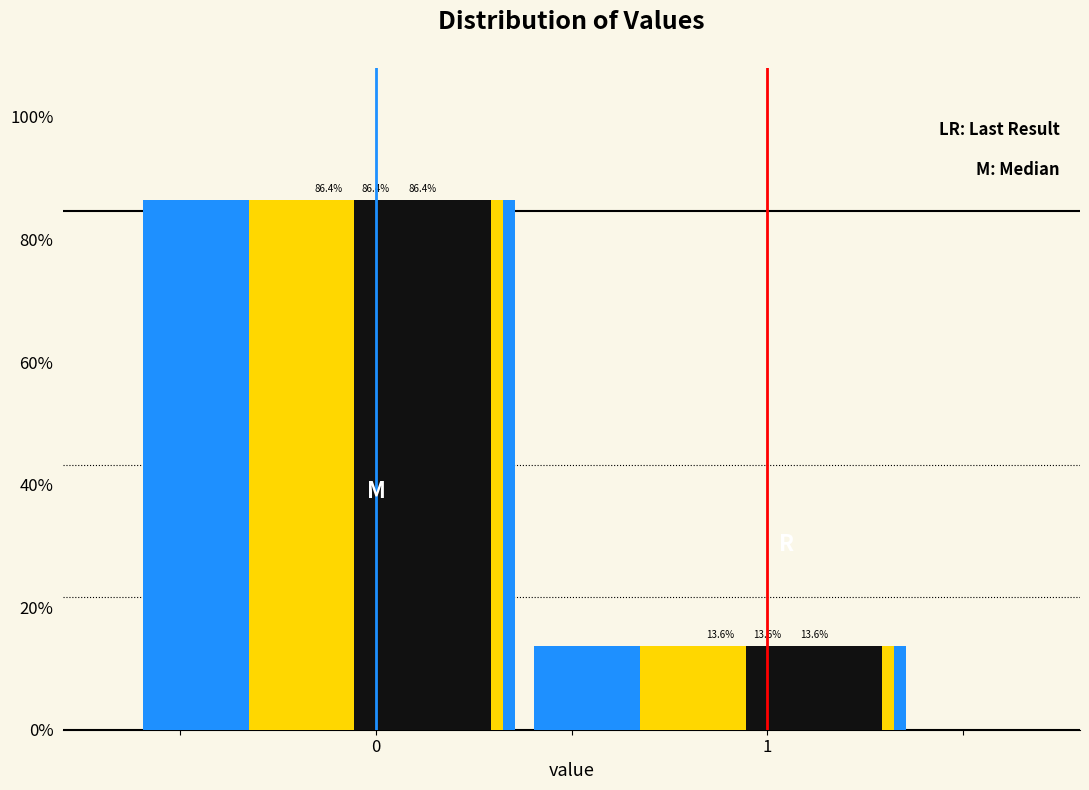

What is the total value across all series at 1?

40.8